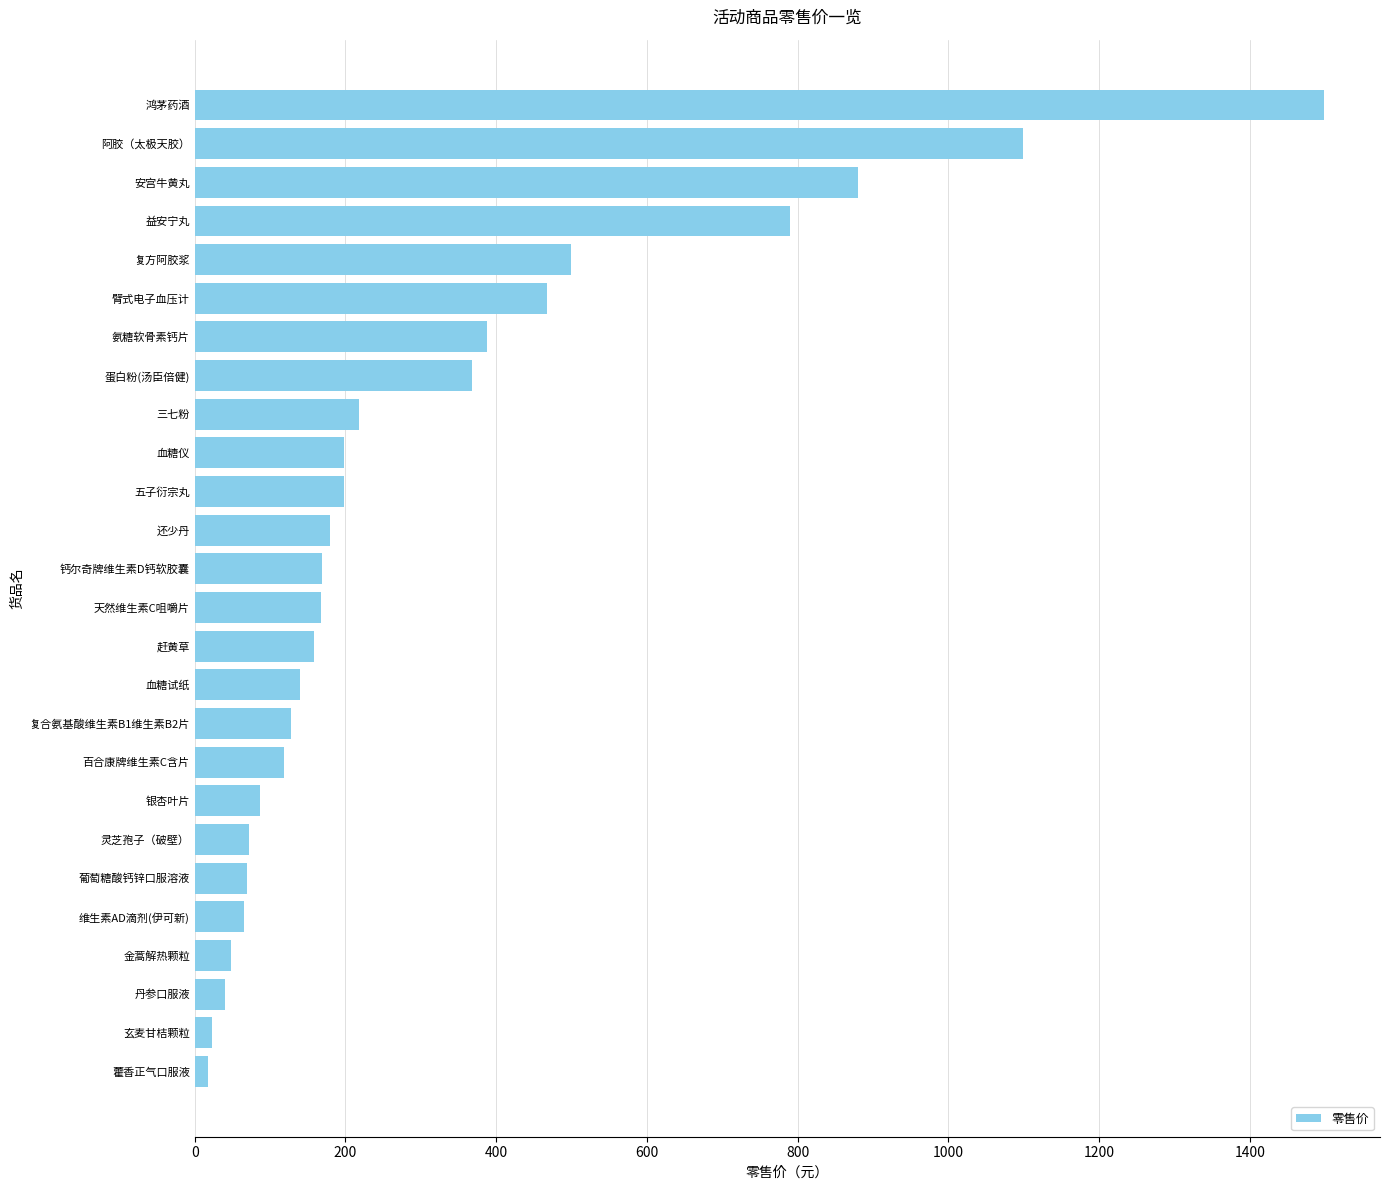

Count the number of categories in the chart.

26